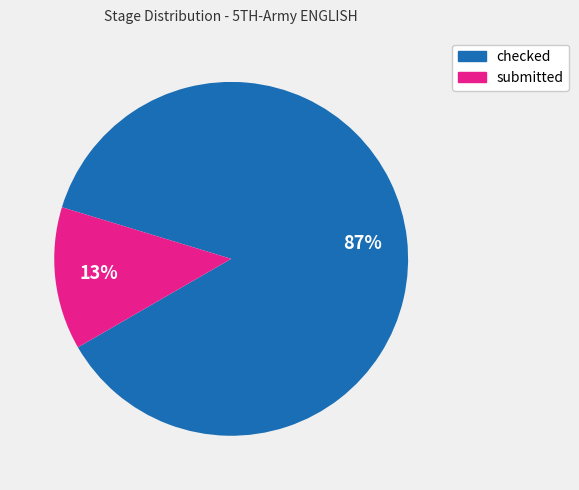

Between checked and submitted, which is larger?

checked